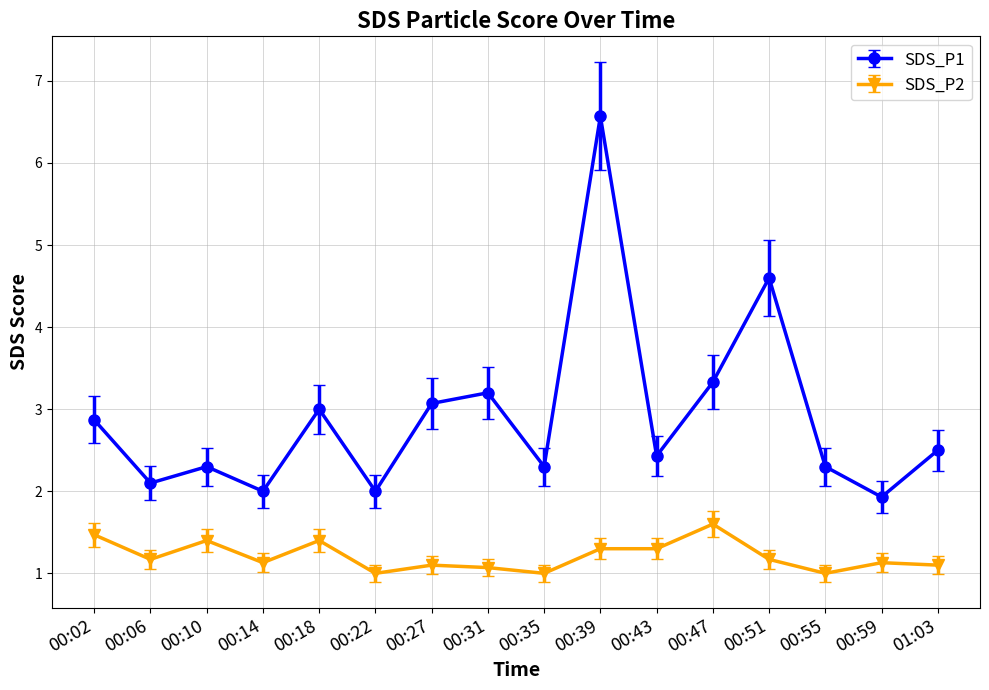

What is the value of the SDS_P2 point at the 3rd from the left?

1.4